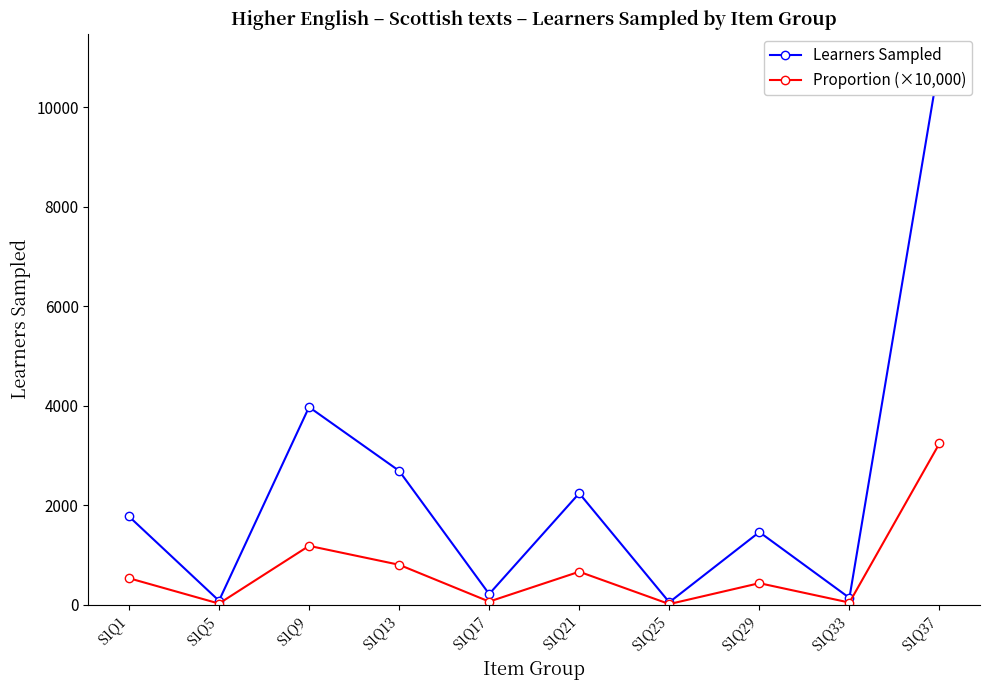

How many lines are shown in the chart?

2